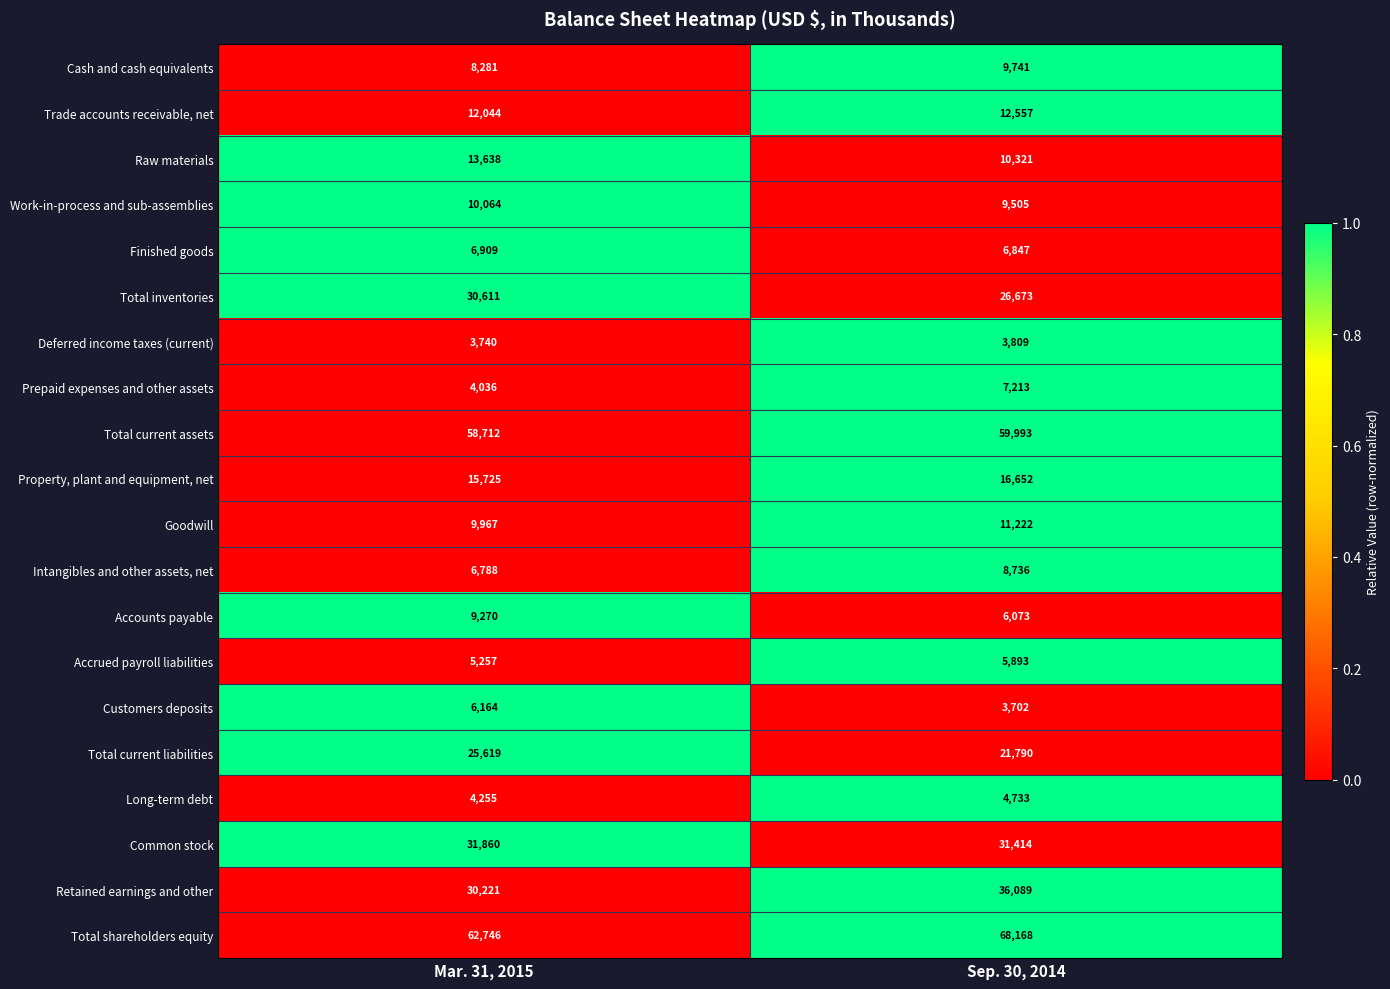

True or false: Finished goods has a value of 6909 at Mar. 31, 2015.

True